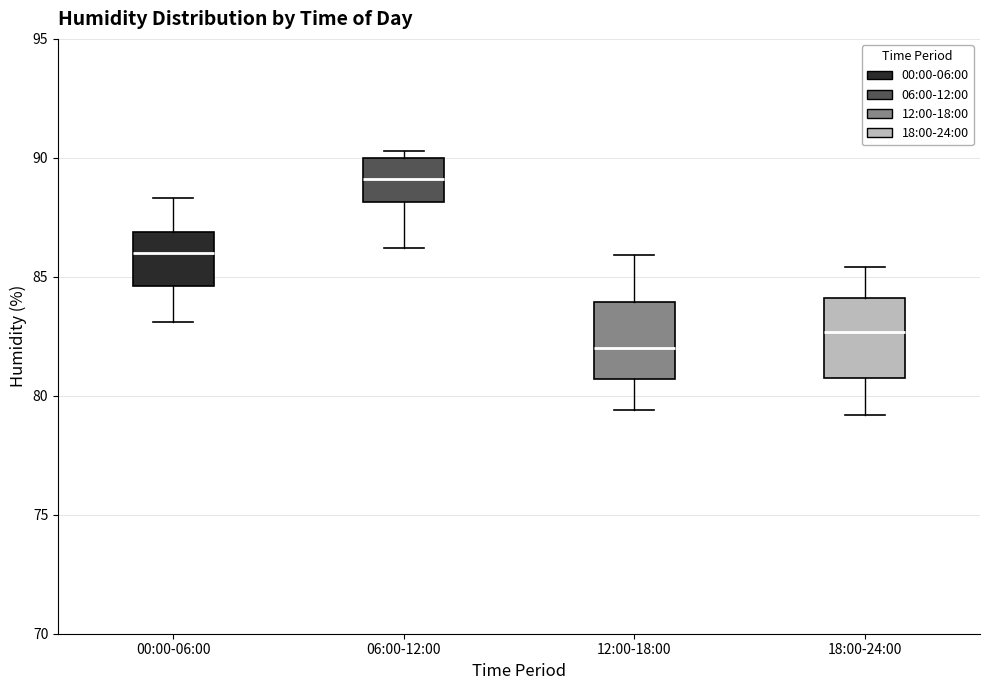

Reading left to right, transcribe this box plot: for each box, give where its median line is, the range the box spans, and where its two whiskers end, as read against the y-axis. The values are not printed on the chart, so give them approximately, as read against the axis.

00:00-06:00: median 86.0, box 84.5 to 87.0, whiskers 83.0 to 88.5
06:00-12:00: median 89.0, box 88.0 to 90.0, whiskers 86.0 to 90.5
12:00-18:00: median 82.0, box 80.5 to 84.0, whiskers 79.5 to 86.0
18:00-24:00: median 82.5, box 81.0 to 84.0, whiskers 79.0 to 85.5